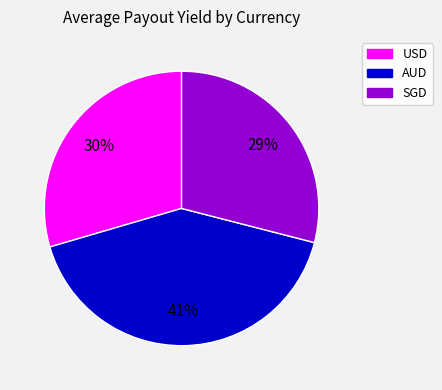

What is the smallest slice in the pie chart?

SGD